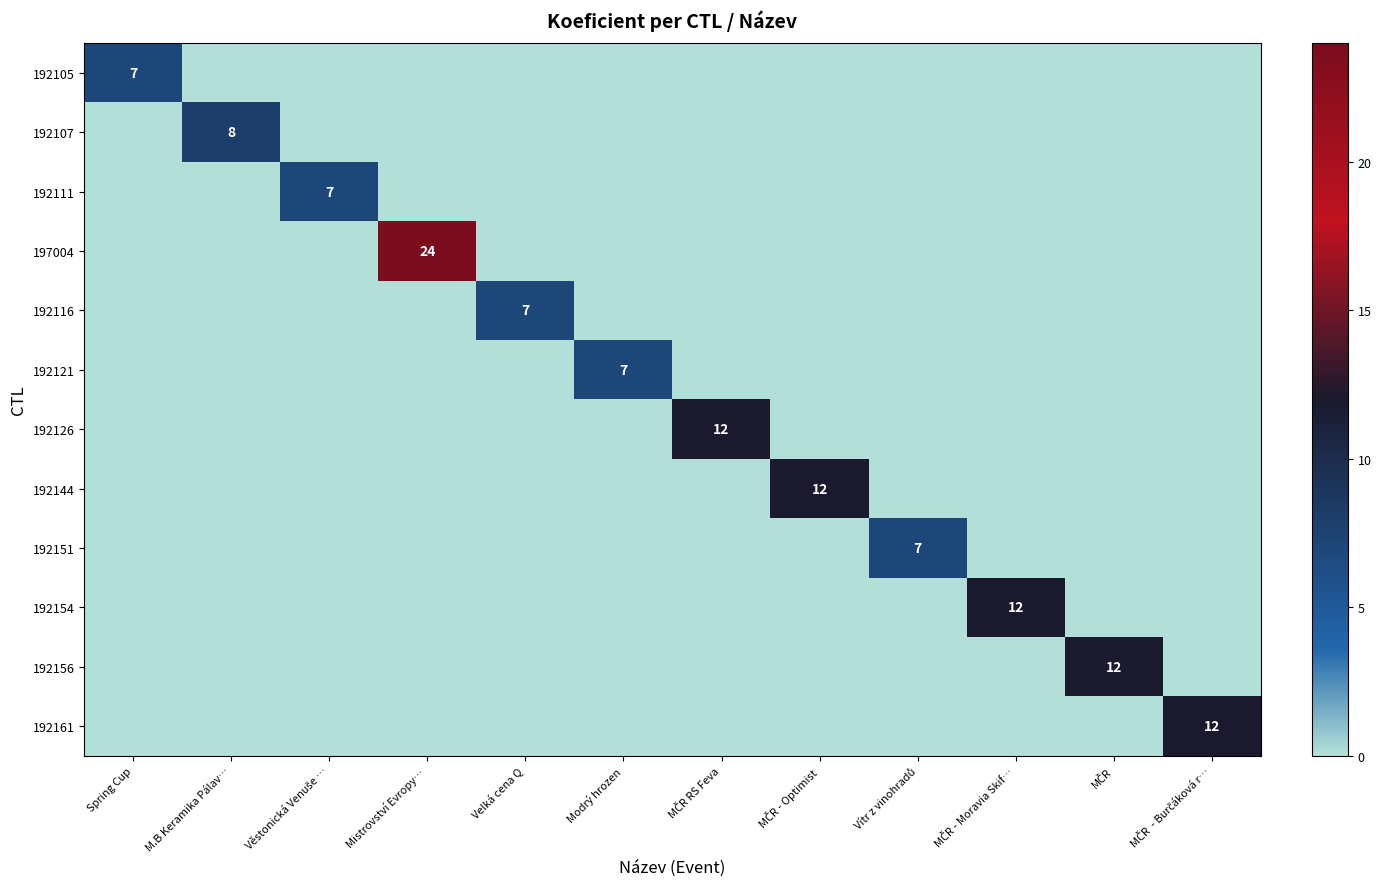

Is it true that 197004 equals -12 at MČR - Optimist?

False